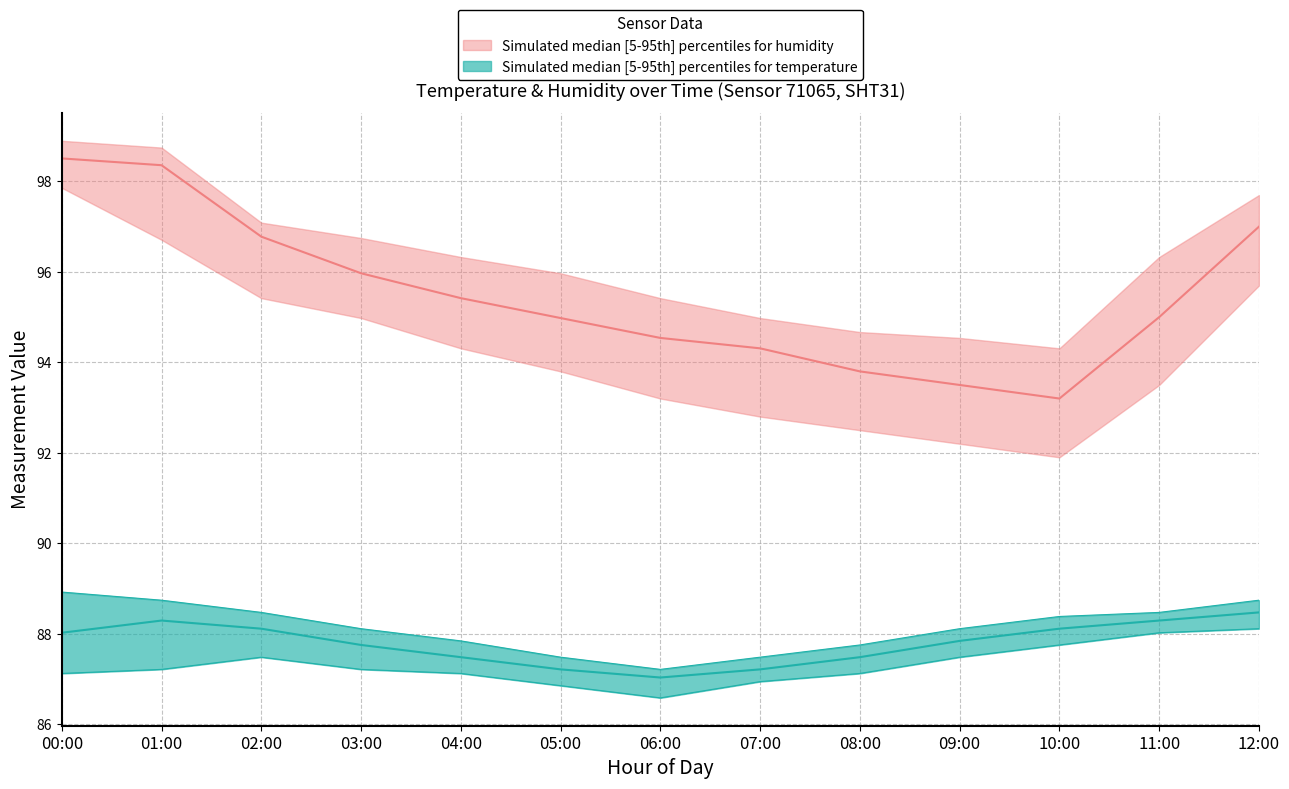

Which label corresponds to the smallest value in the chart?

06:00